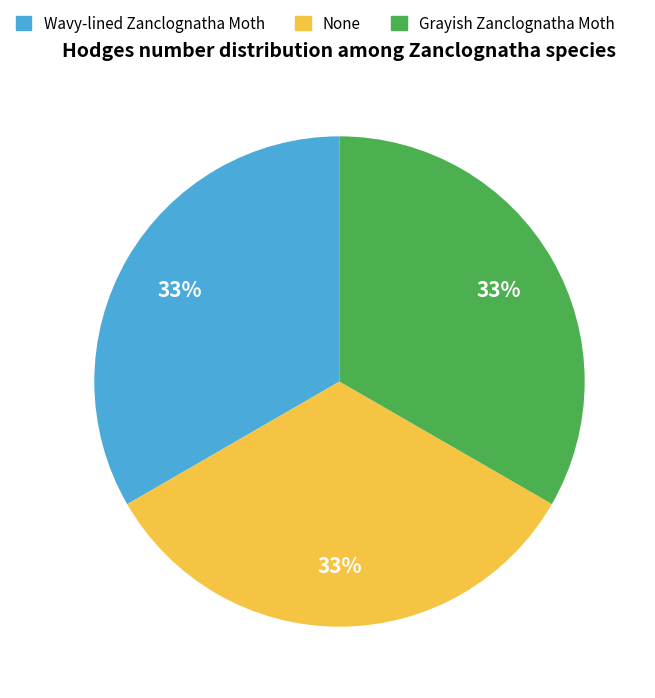

To the nearest percent, what is the average slice percentage?

33%